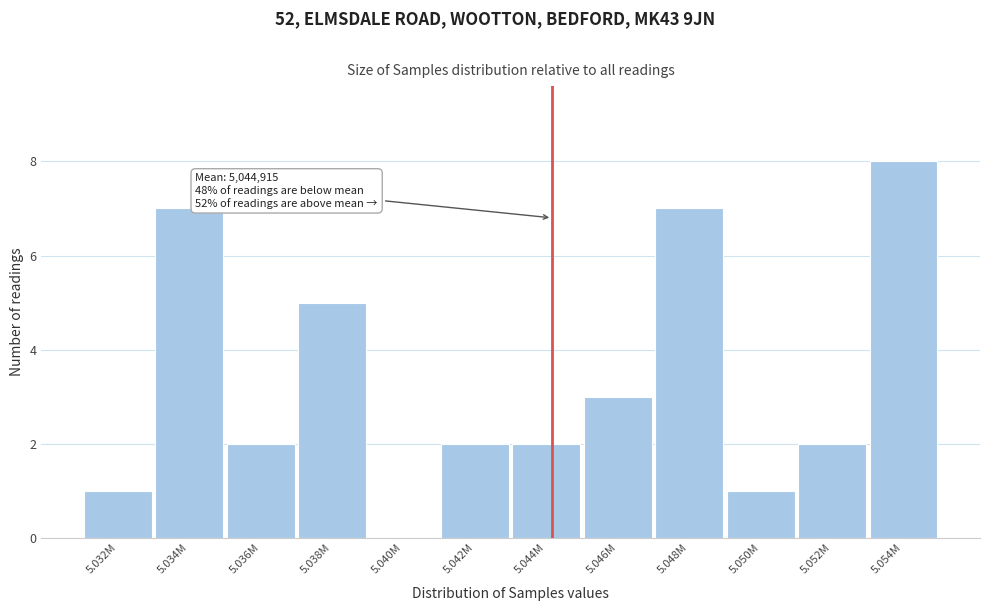

Reading right to left, extract all data points from this chart.

5.054M=8	5.052M=2	5.050M=1	5.048M=7	5.046M=3	5.044M=2	5.042M=2	5.040M=0	5.038M=5	5.036M=2	5.034M=7	5.032M=1